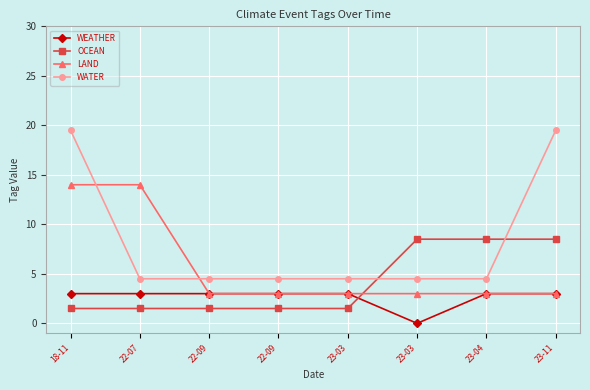

Reading left to right, what are all the values shown in this chart?

WEATHER: 18-11=3.0	22-07=3.0	22-09=3.0	22-09=3.0	23-03=3.0	23-03=0.0	23-04=3.0	23-11=3.0
OCEAN: 18-11=1.5	22-07=1.5	22-09=1.5	22-09=1.5	23-03=1.5	23-03=8.5	23-04=8.5	23-11=8.5
LAND: 18-11=14.0	22-07=14.0	22-09=3.0	22-09=3.0	23-03=3.0	23-03=3.0	23-04=3.0	23-11=3.0
WATER: 18-11=19.5	22-07=4.5	22-09=4.5	22-09=4.5	23-03=4.5	23-03=4.5	23-04=4.5	23-11=19.5